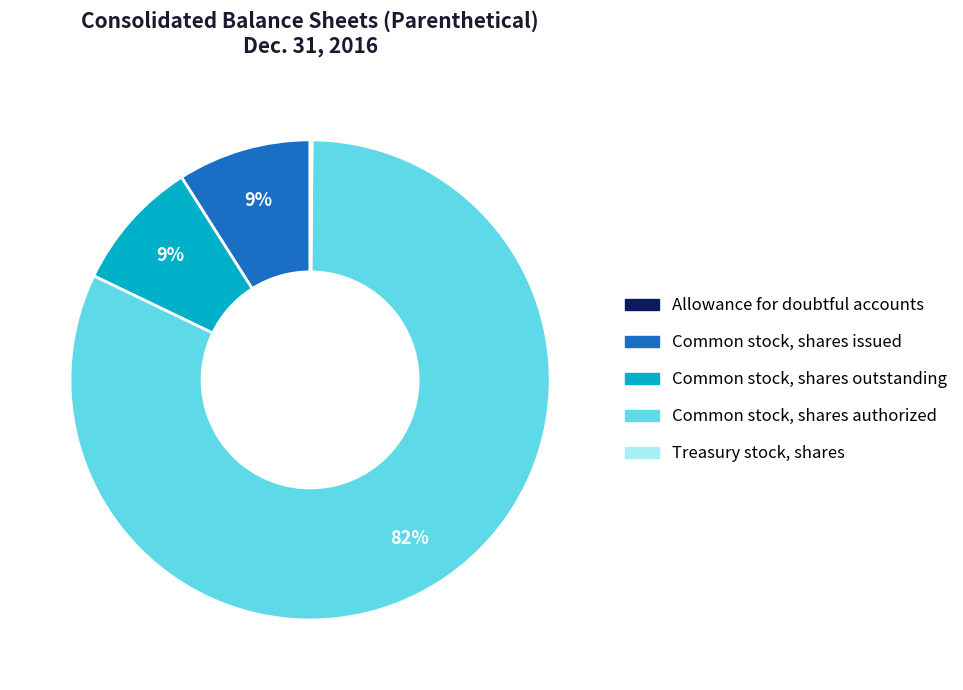

Does Common stock, shares authorized account for over 50% of the chart?

Yes